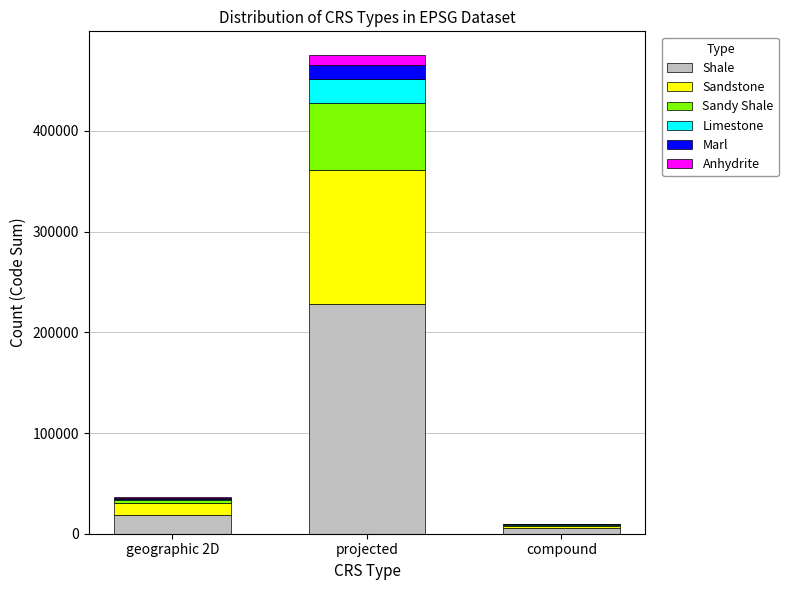

True or false: Shale has a value of 228053.3 at projected.

True